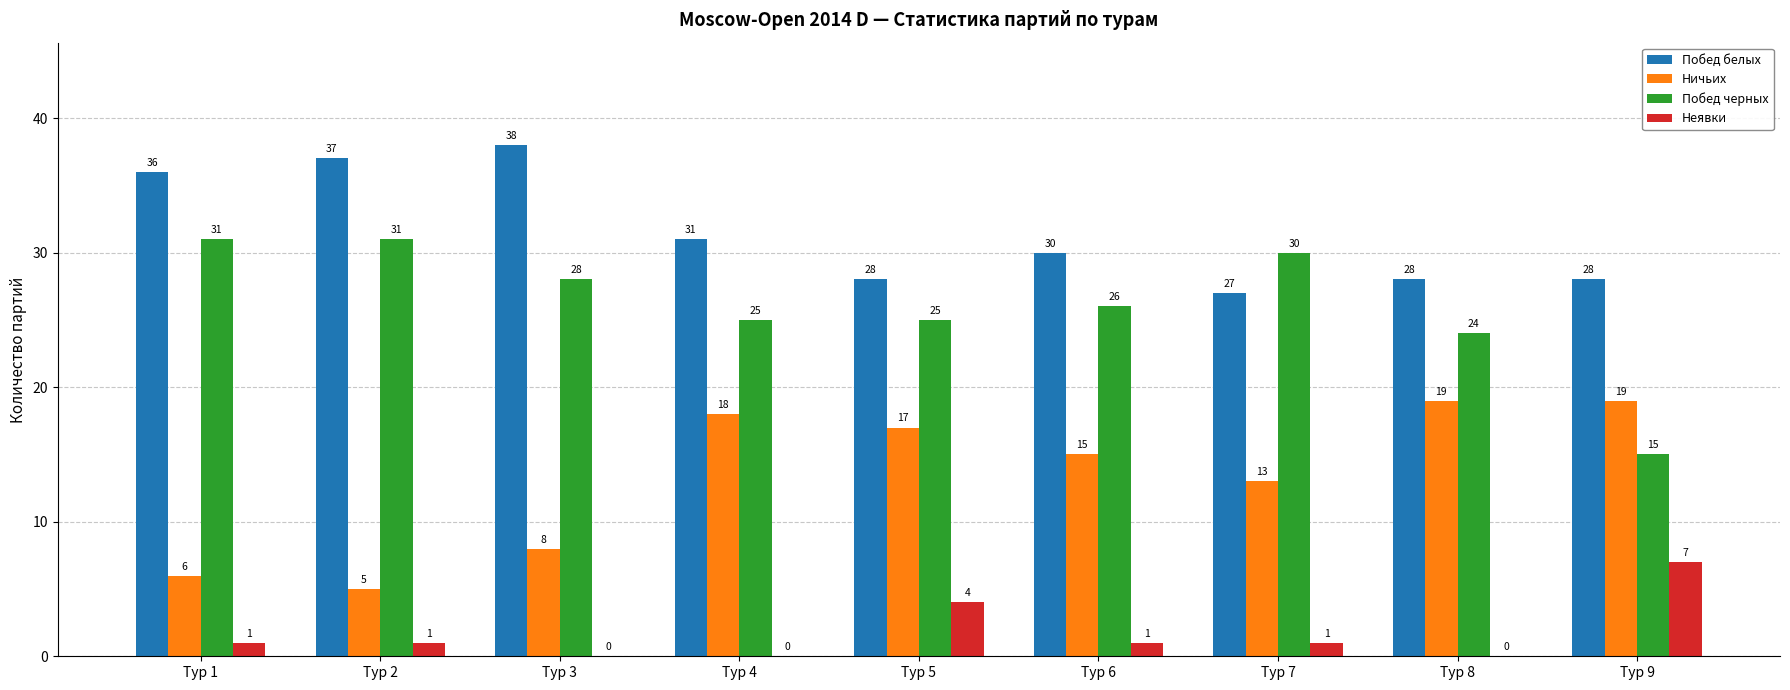

What is the sum of the Побед белых values at Тур 4 and Тур 3?

69